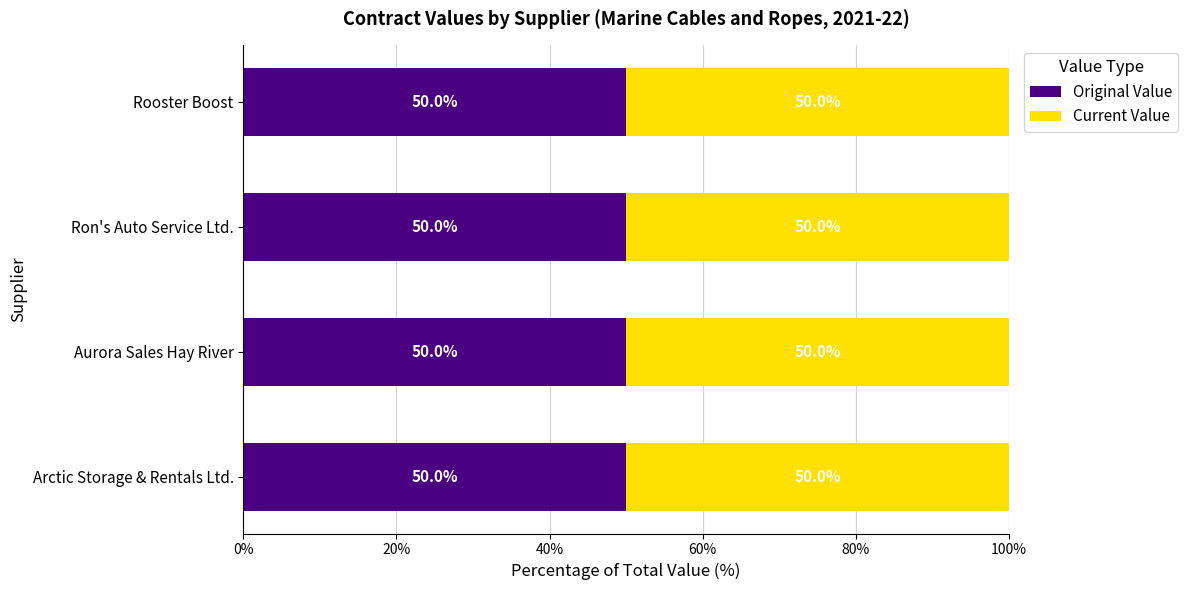

What is the approximate value of current_value at Aurora Sales Hay River?

86962.1